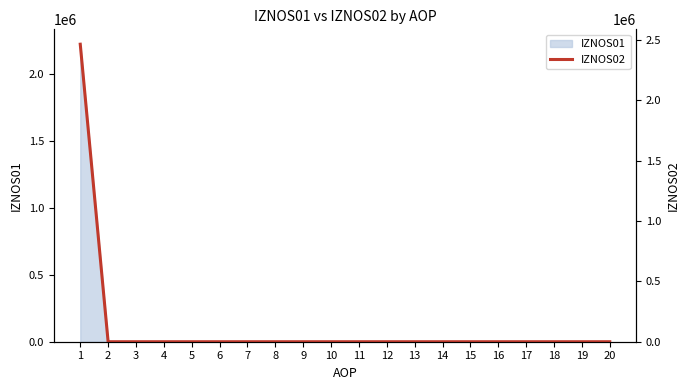

How many values are above zero?

1